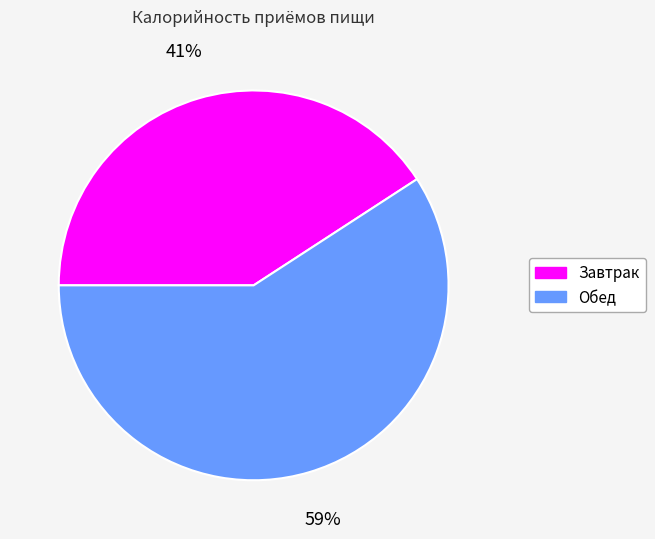

Is it true that Завтрак is 46% of the pie?

False